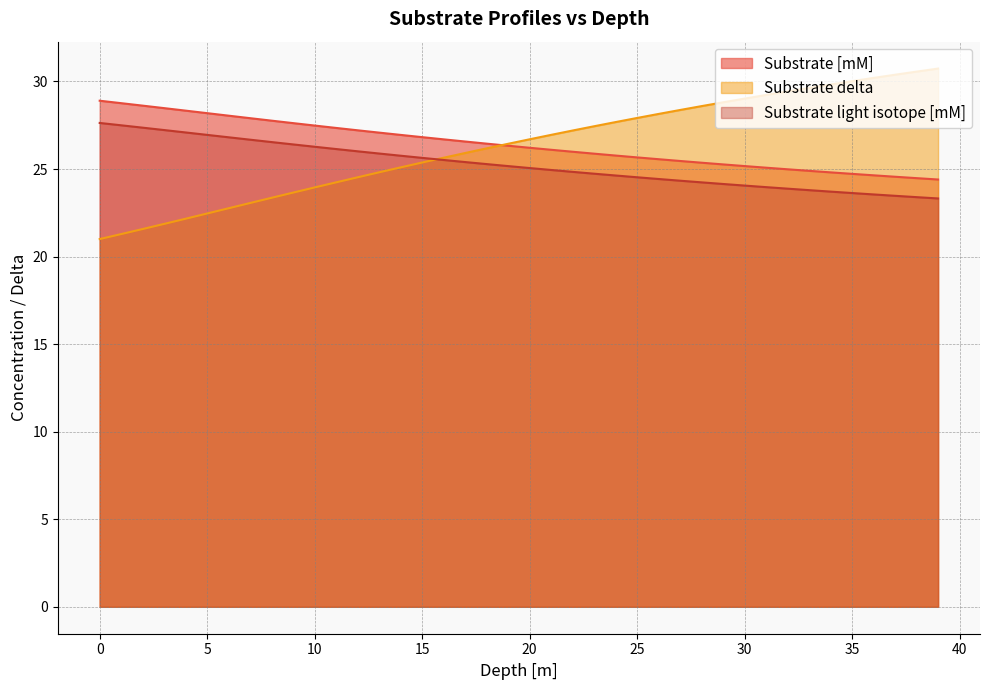

What is the spread (max minus min) of values at 19?

1.3